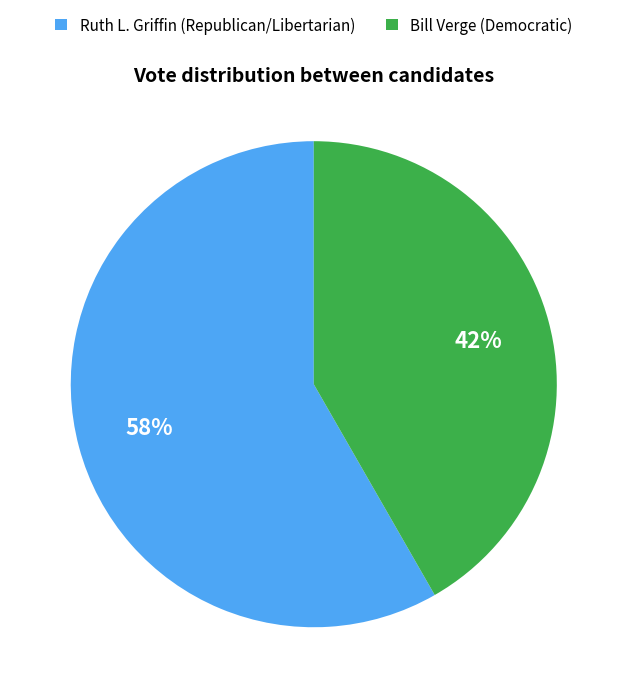

Combined, do Bill Verge (Democratic) and Ruth L. Griffin (Republican/Libertarian) account for over 50%?

Yes